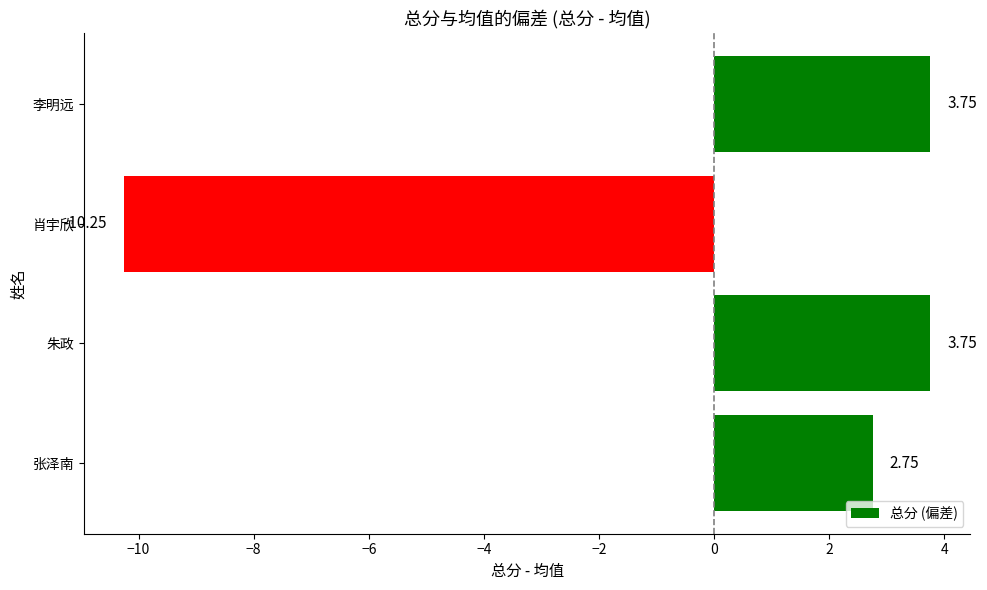

How many positive values are there?

3